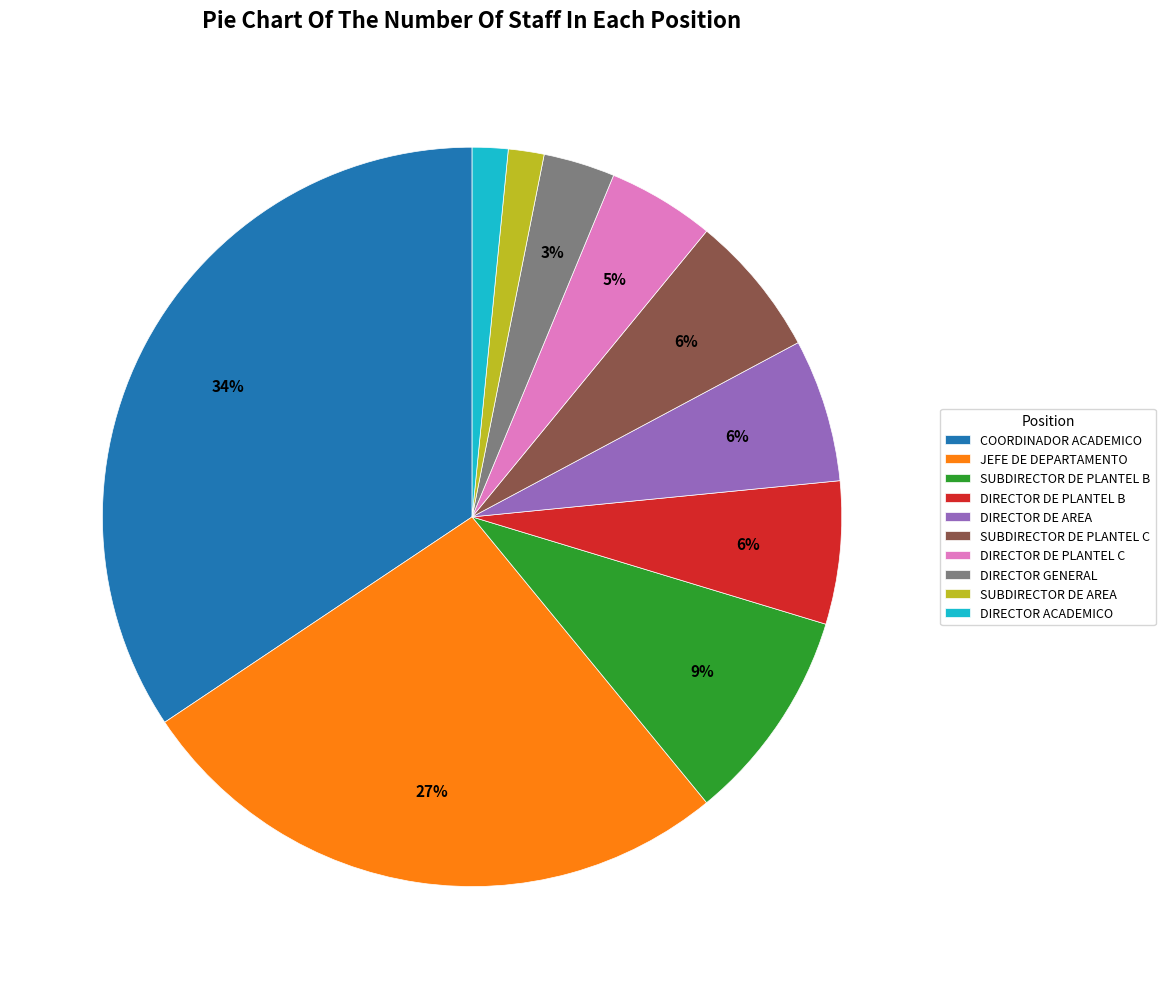

Does any single category account for the majority?

No